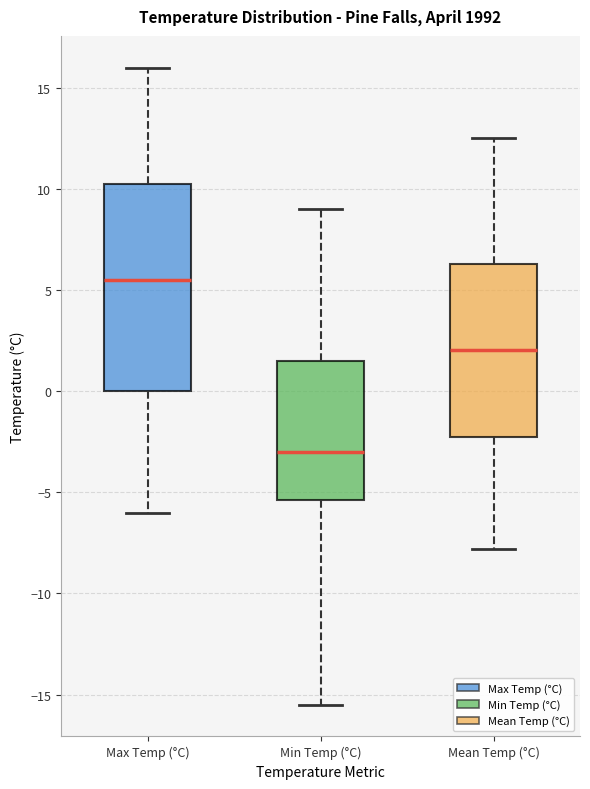

Which box has the lowest median line?

Min Temp (°C)